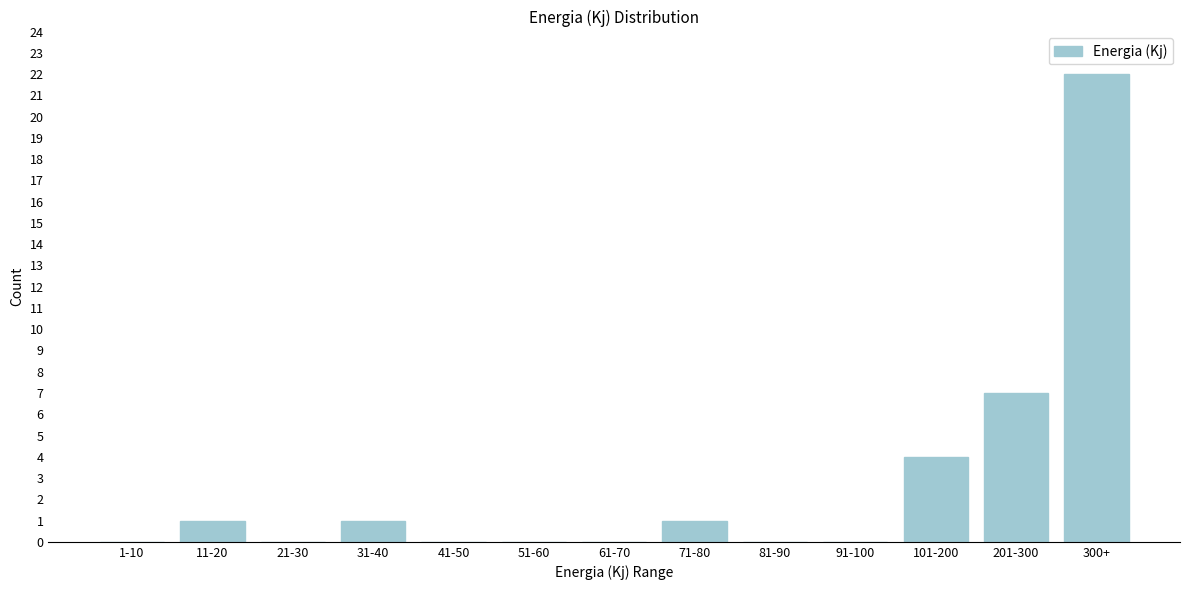

Reading left to right, list all the values displayed in this chart.

1-10=0	11-20=1	21-30=0	31-40=1	41-50=0	51-60=0	61-70=0	71-80=1	81-90=0	91-100=0	101-200=4	201-300=7	300+=22